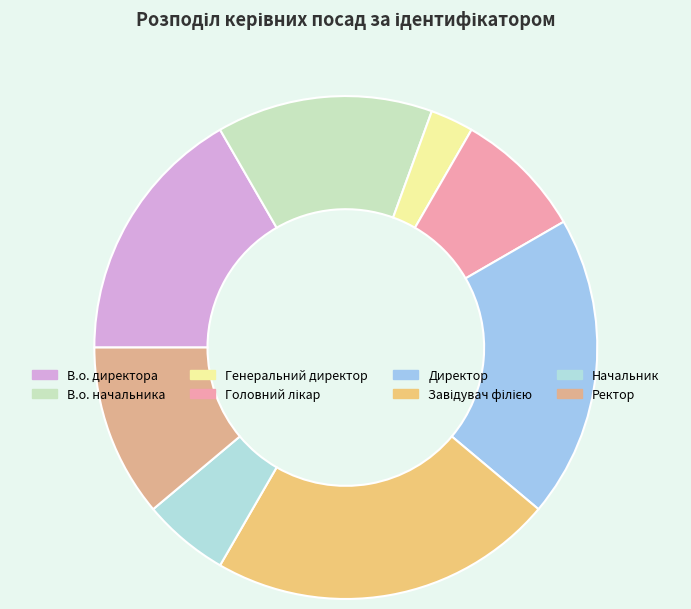

To the nearest percent, what is the average slice percentage?

12%